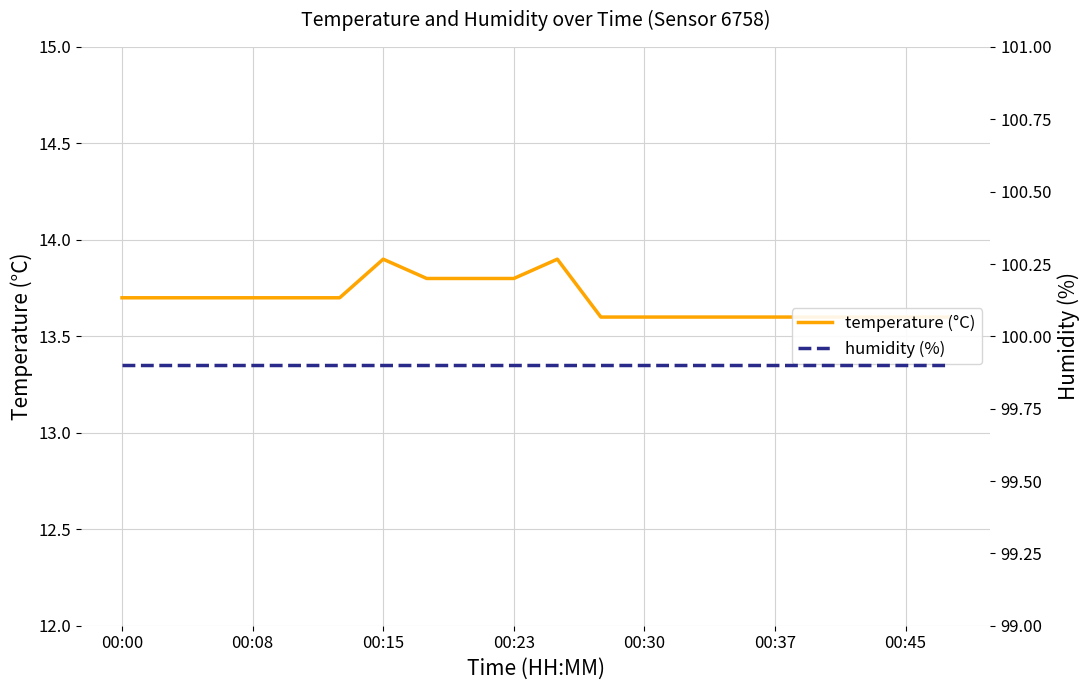

Is it true that temperature (°C) equals 7.6 at 00:30?

False